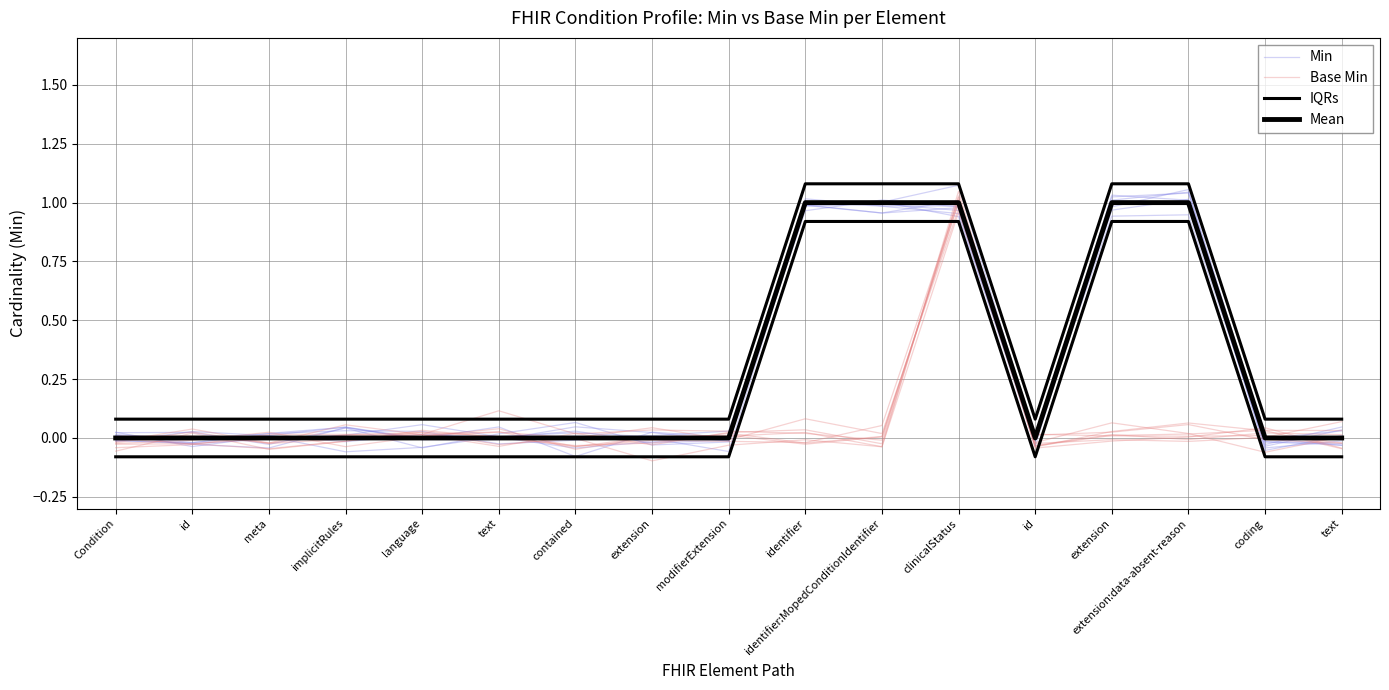

Is the value of Base Min at implicitRules greater than the value of Min at id?

No